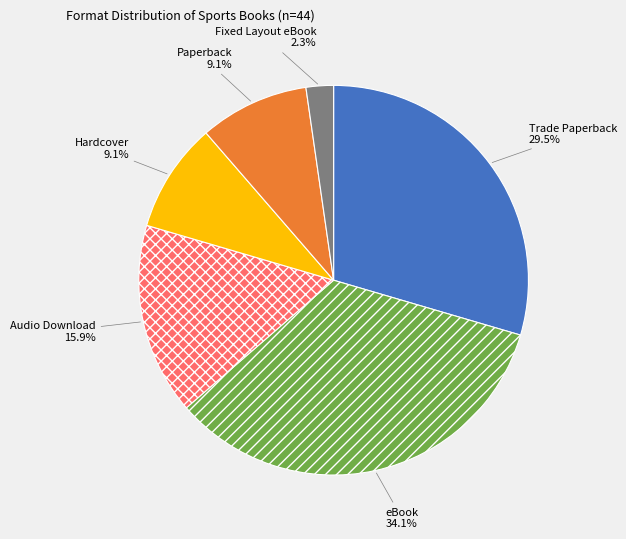

What percentage is the Paperback slice, to the nearest percent?

9%